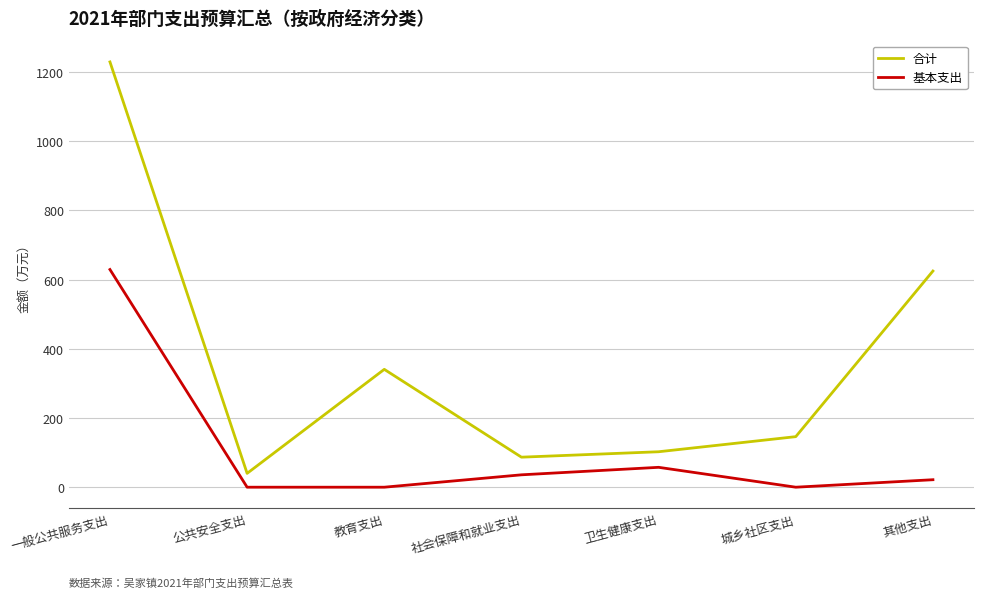

What is the average value of the 基本支出 series?

106.3